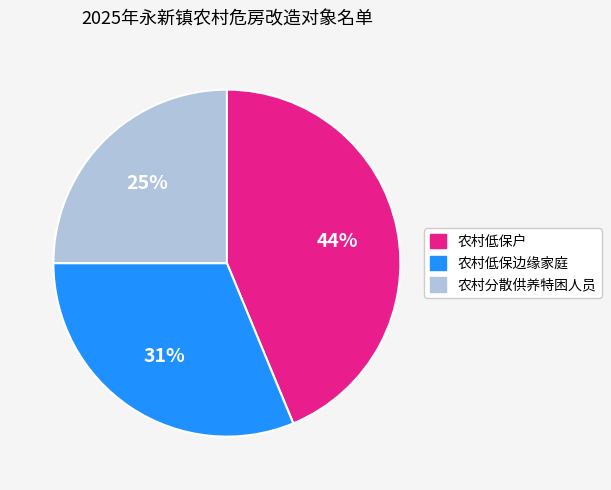

Do 农村低保边缘家庭 and 农村低保户 together represent more than half of the pie?

Yes